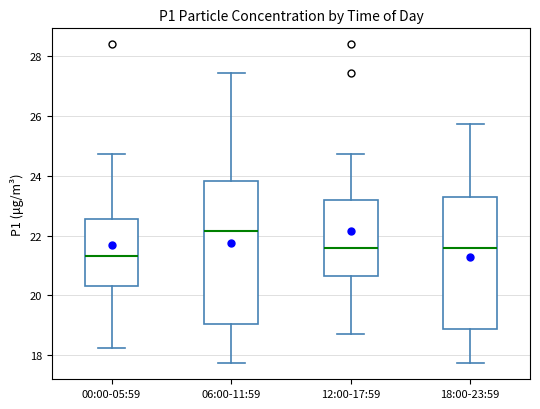

Which box is the tallest, from its lower edge to its upper edge?

06:00-11:59